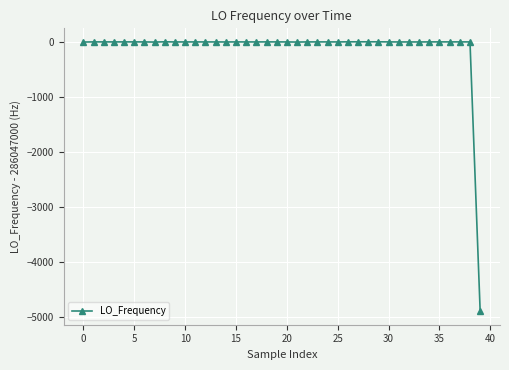

How many series are shown in this chart?

1